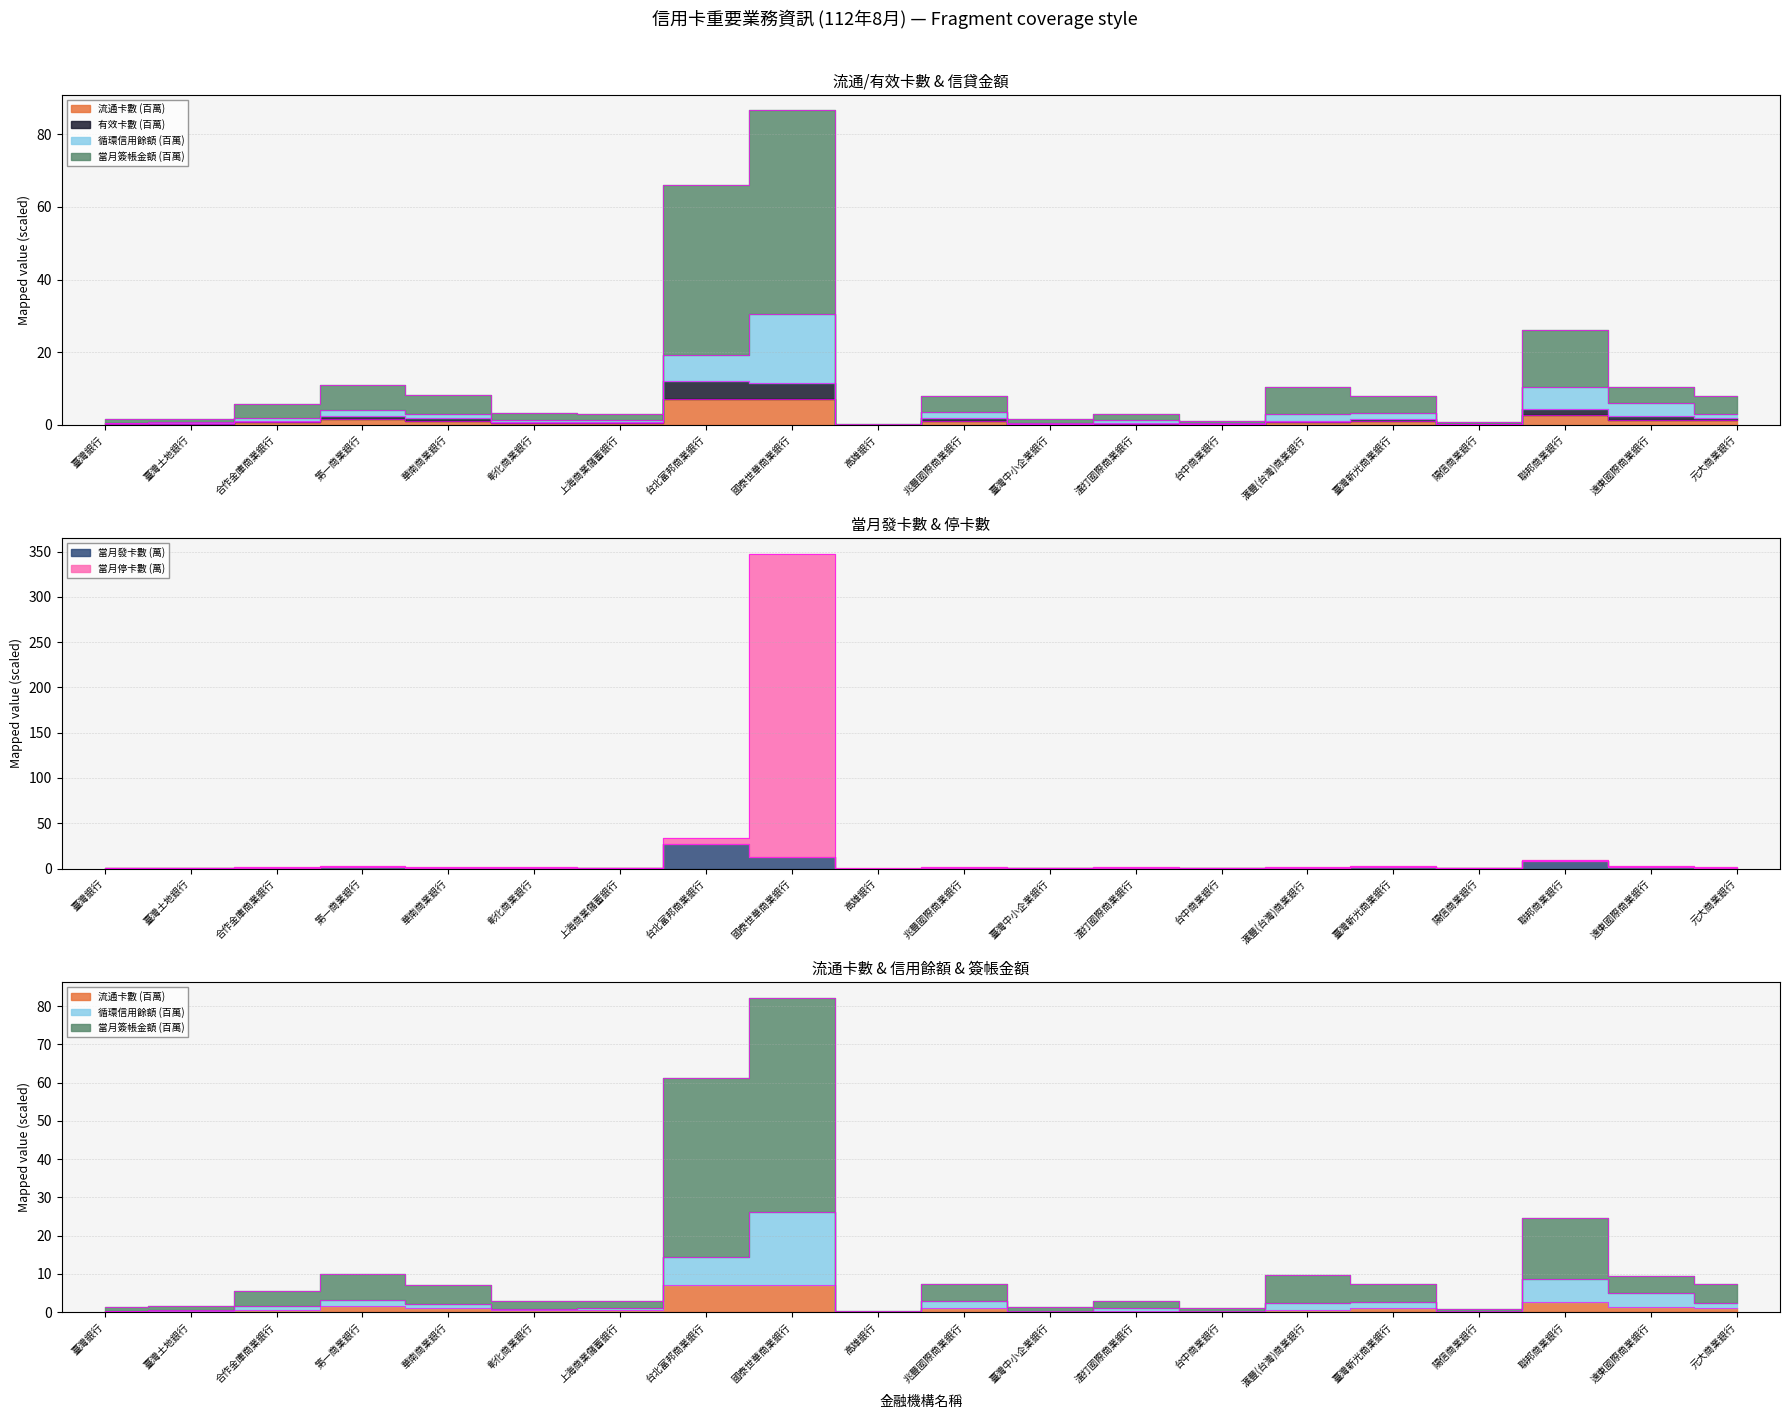

The value of 當月發卡數 at 滙豐(台灣)商業銀行 is 0.9. True or false?

True